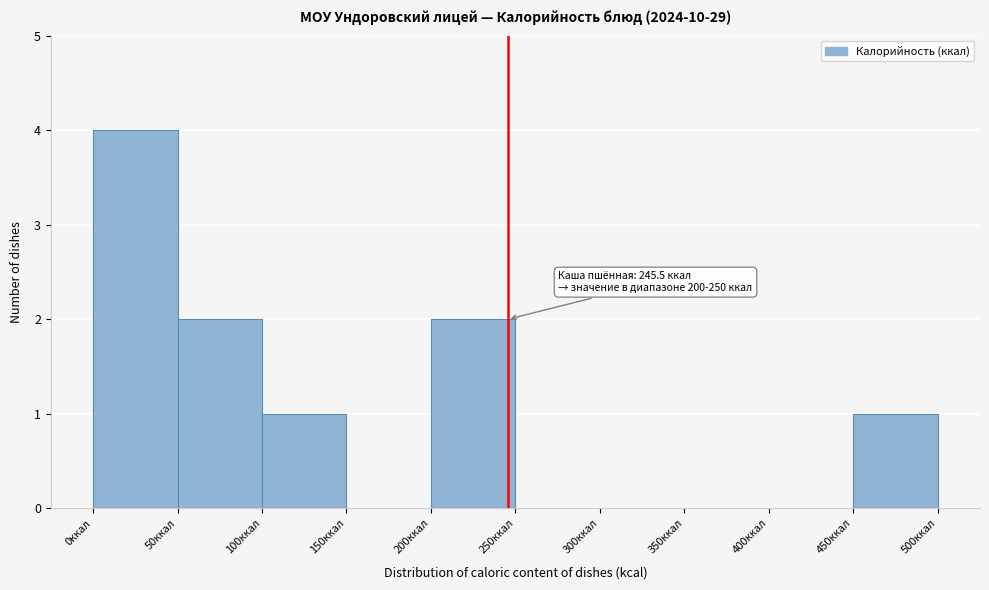

Over which range of the x-axis is the bar tallest?

0 to 50